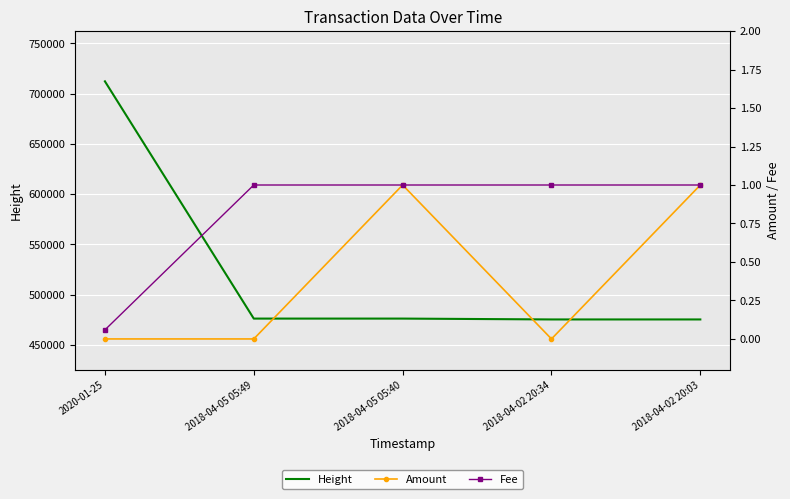

Is the value of Fee at 2020-01-25 greater than the value of Height at 2020-01-25?

No